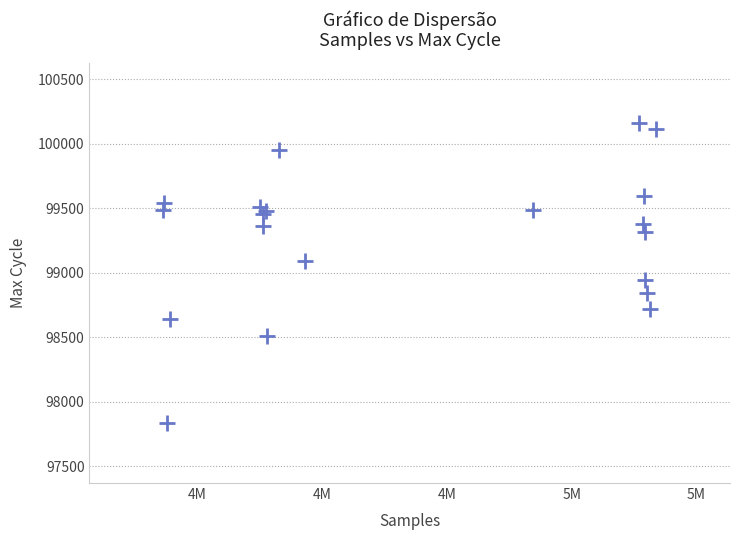

What Y value in the scatter plot is closest to 98997?

98947